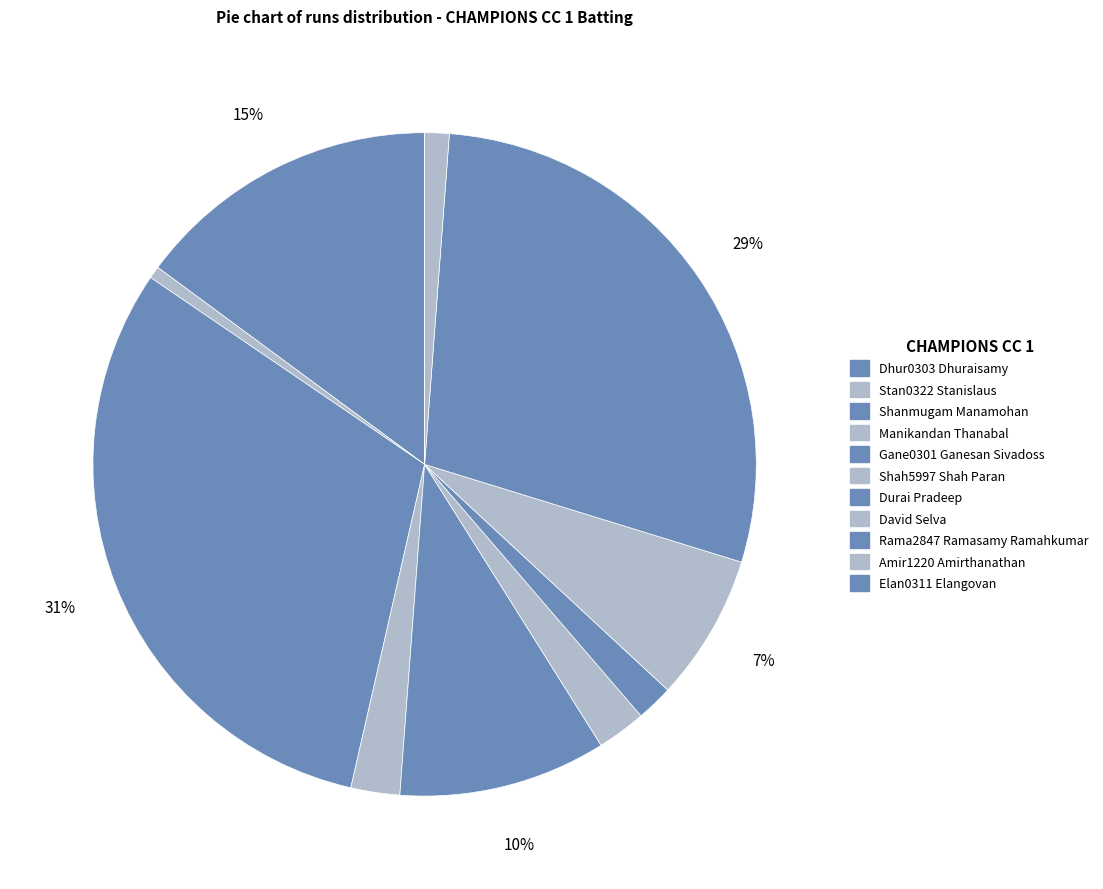

How many slices are in this pie chart?

11